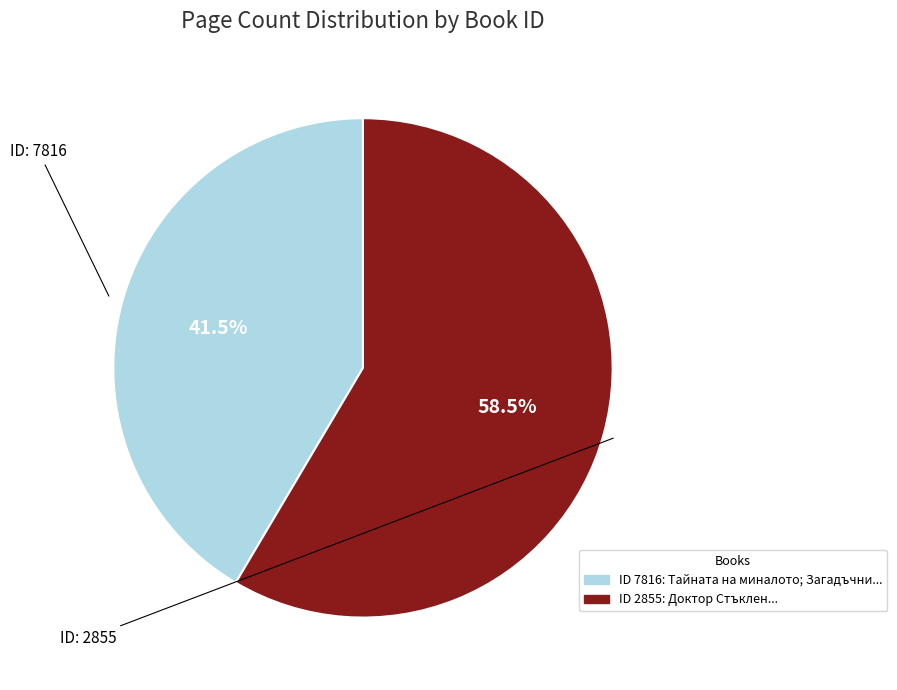

Is there any slice that represents more than half of the pie?

Yes